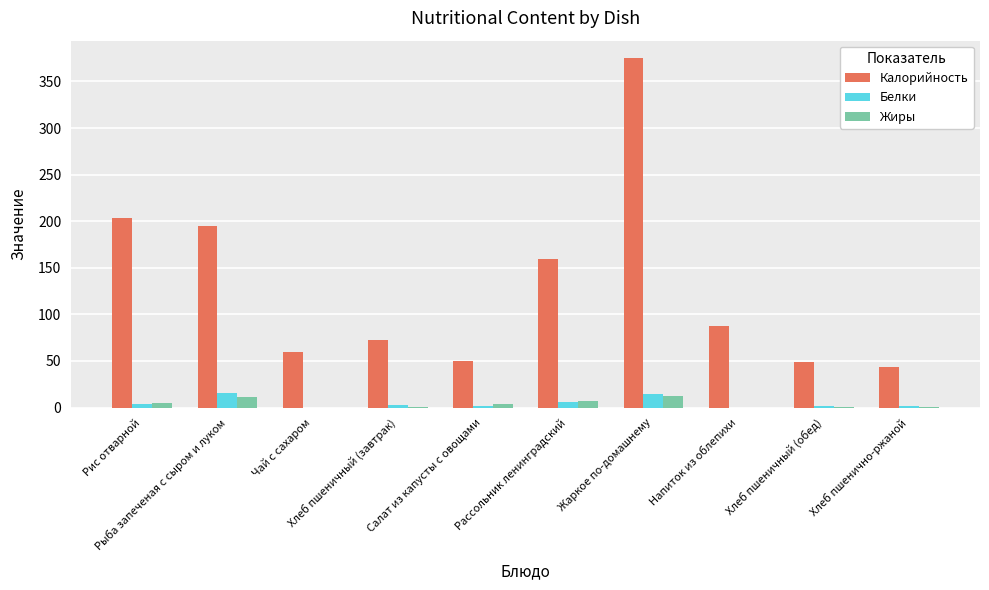

Where does the Калорийность series first go above 88?

Рис отварной